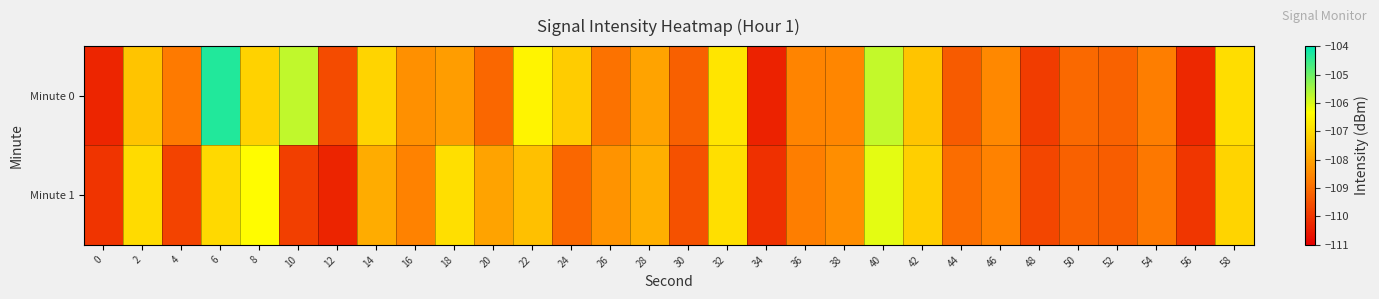

Rank the series by their maximum value, from highest to lowest.

Minute 0, Minute 1